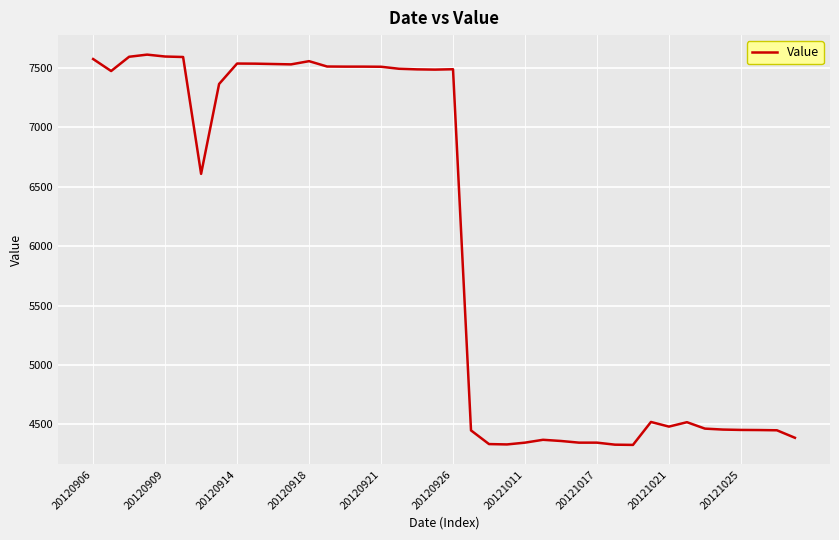

What is the minimum value shown in the chart?

4328